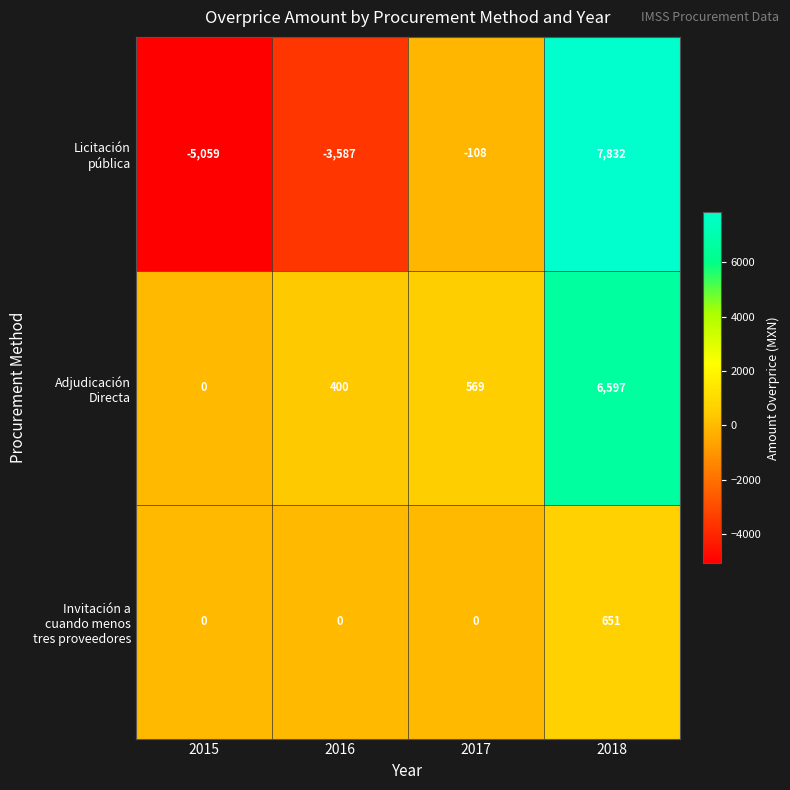

At which category does the chart reach its minimum across all series?

2015